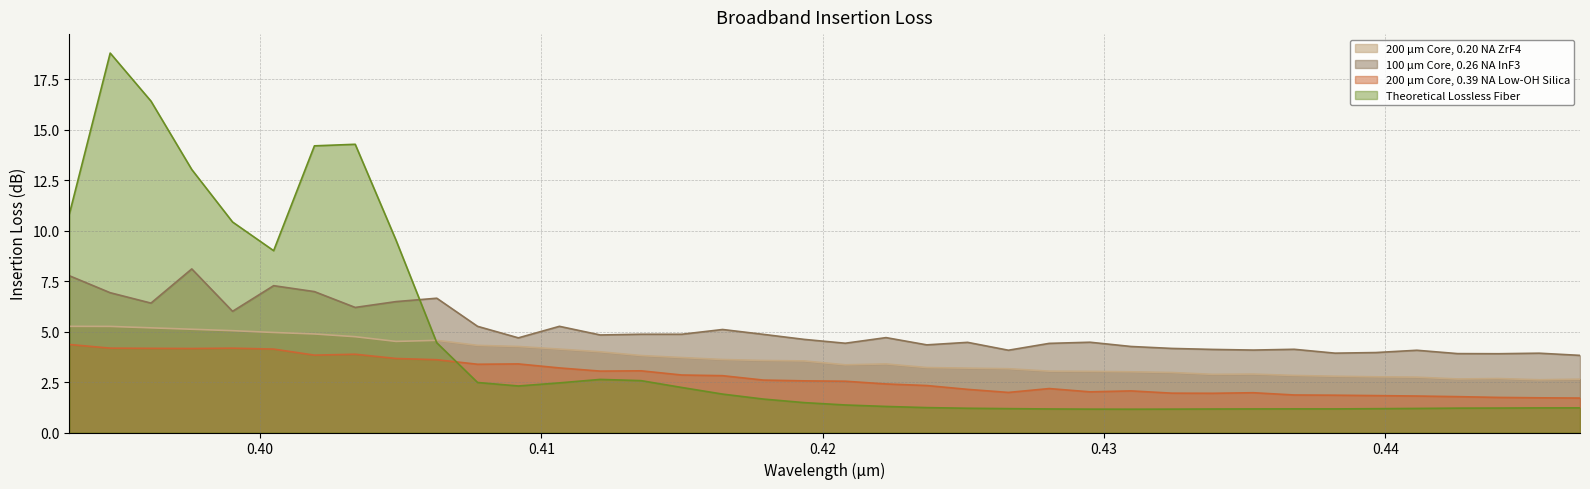

What is the value of the Theoretical Lossless Fiber point at the 8th from the left?

14.3